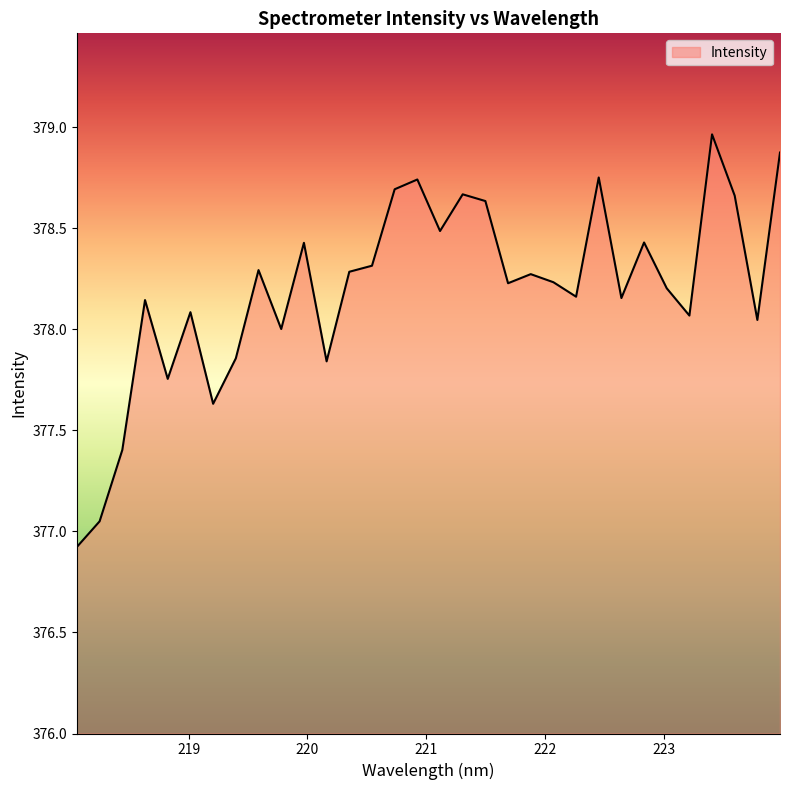

What is the minimum value shown in the chart?

376.9